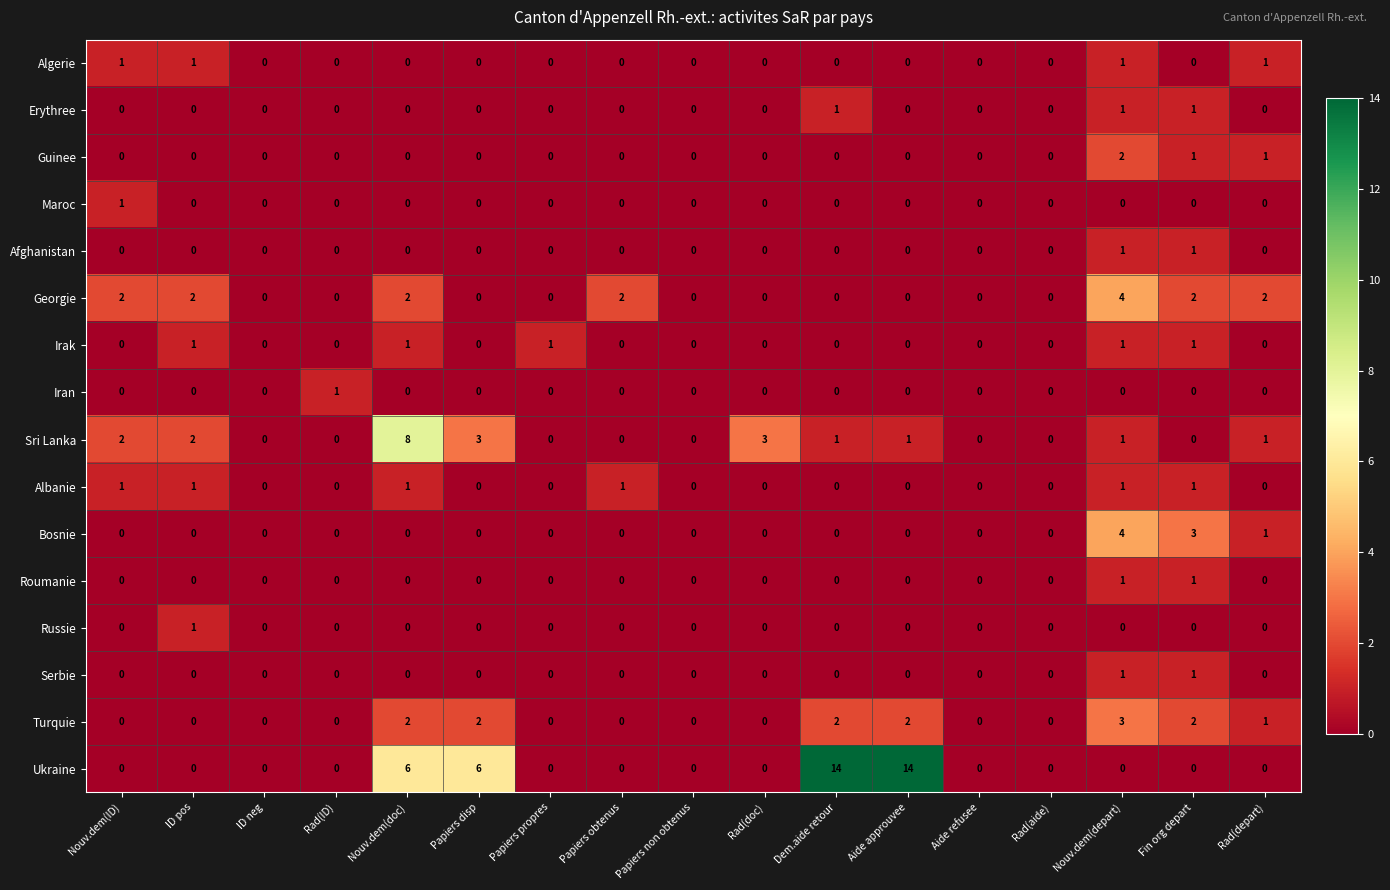

How many Maroc values are between 0 and 1?

17